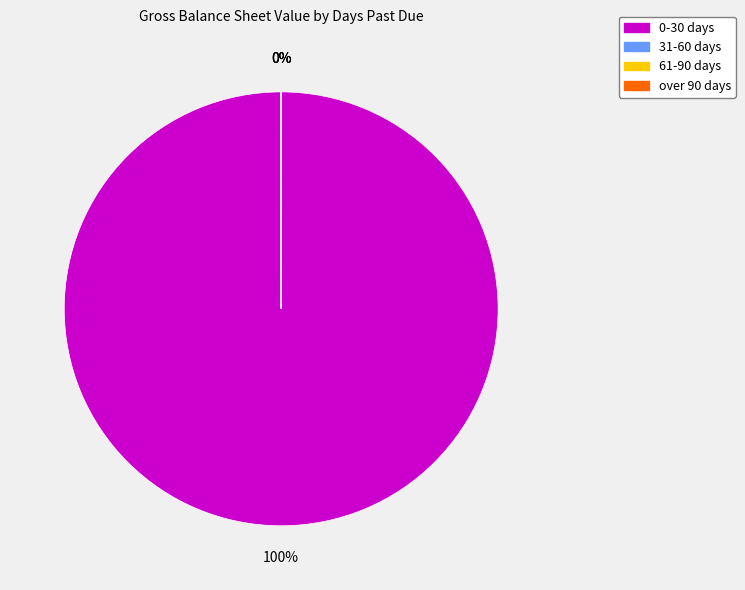

Which category accounts for the majority?

0-30 days